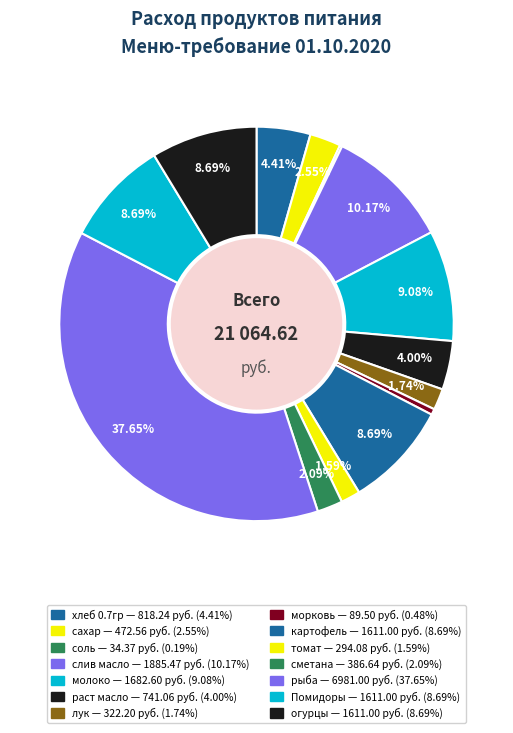

What is the ratio of the value at соль to the value at сметана?

0.1